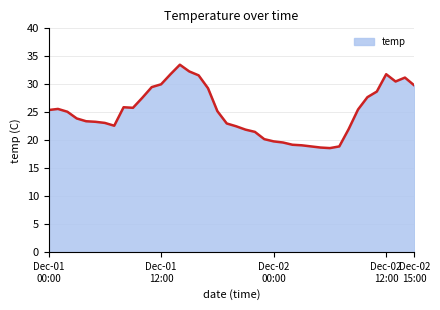

What is the smallest value displayed?

18.6